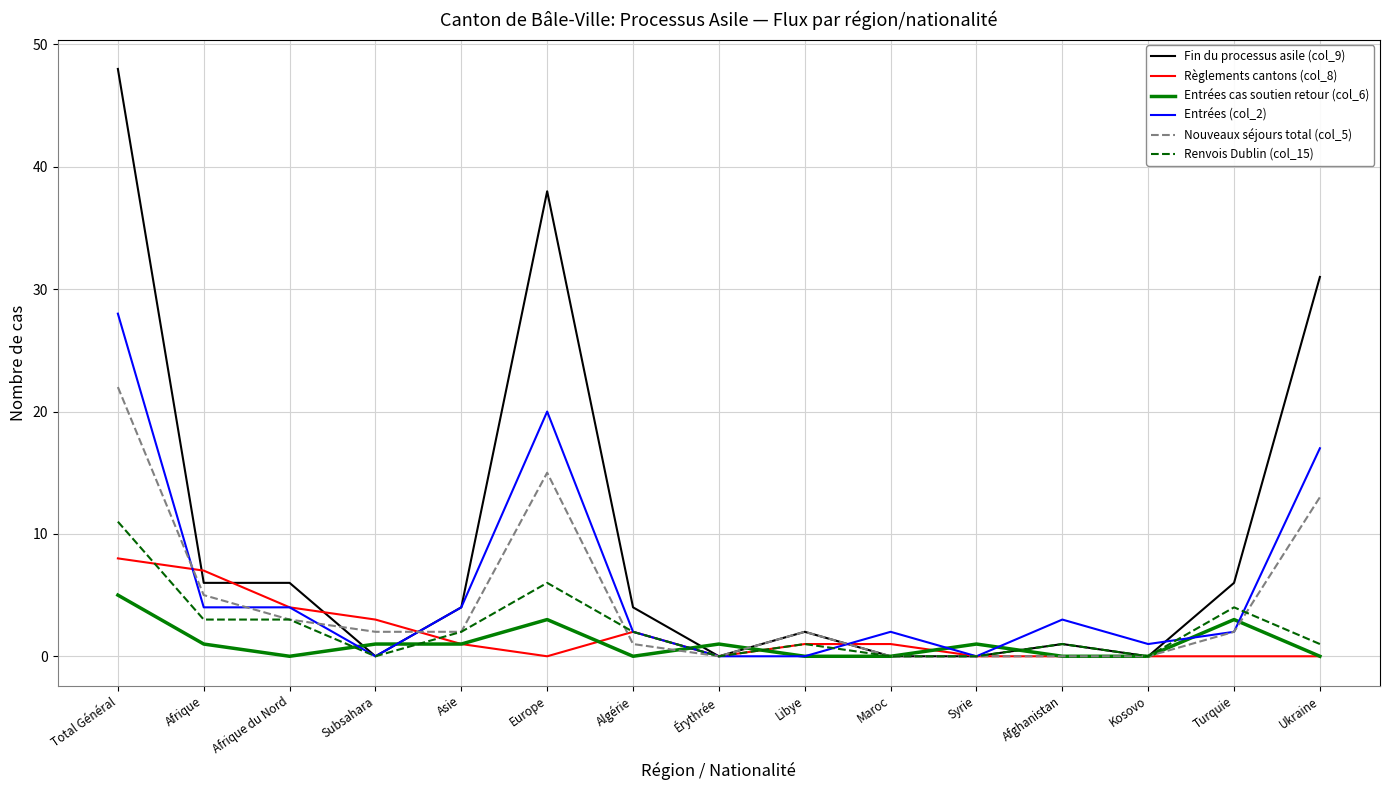

What is the greatest value displayed?

48